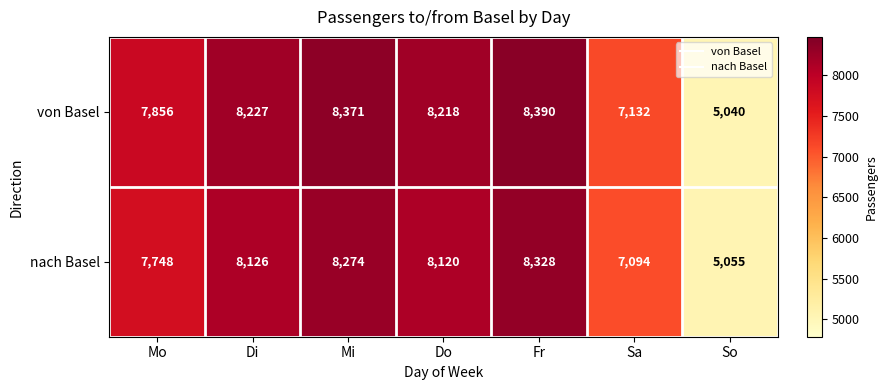

What is the difference between the highest and lowest values at Sa?

38